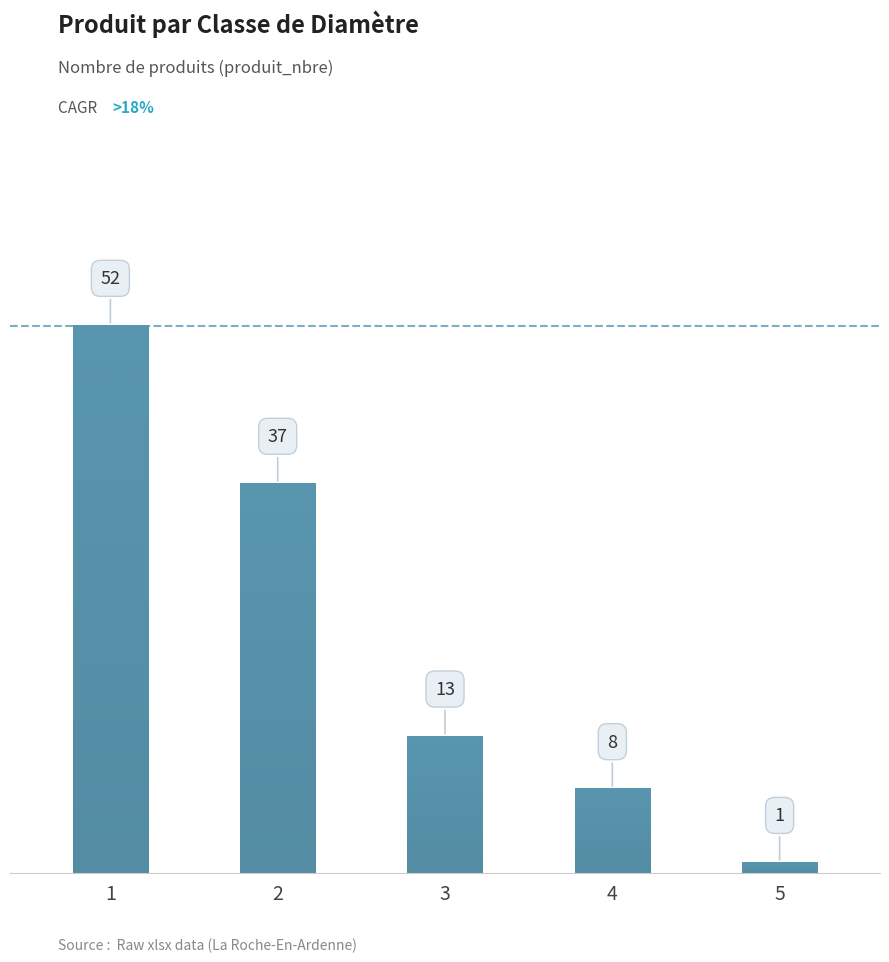

Does the chart contain any negative values?

No